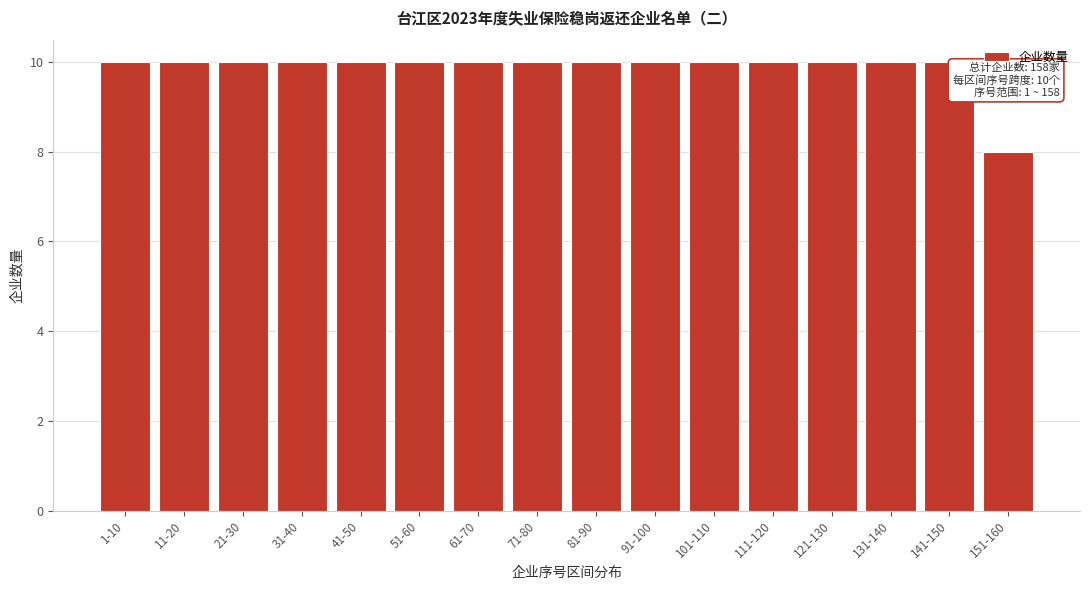

Reading left to right, extract all data points from this chart.

10	10	10	10	10	10	10	10	10	10	10	10	10	10	10	8